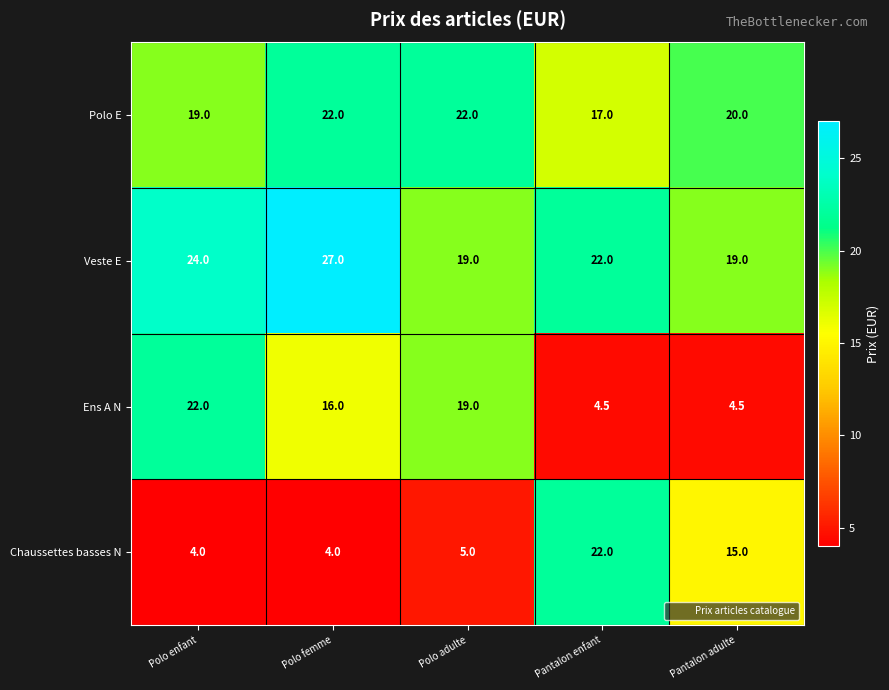

What is the greatest value displayed?

27.0